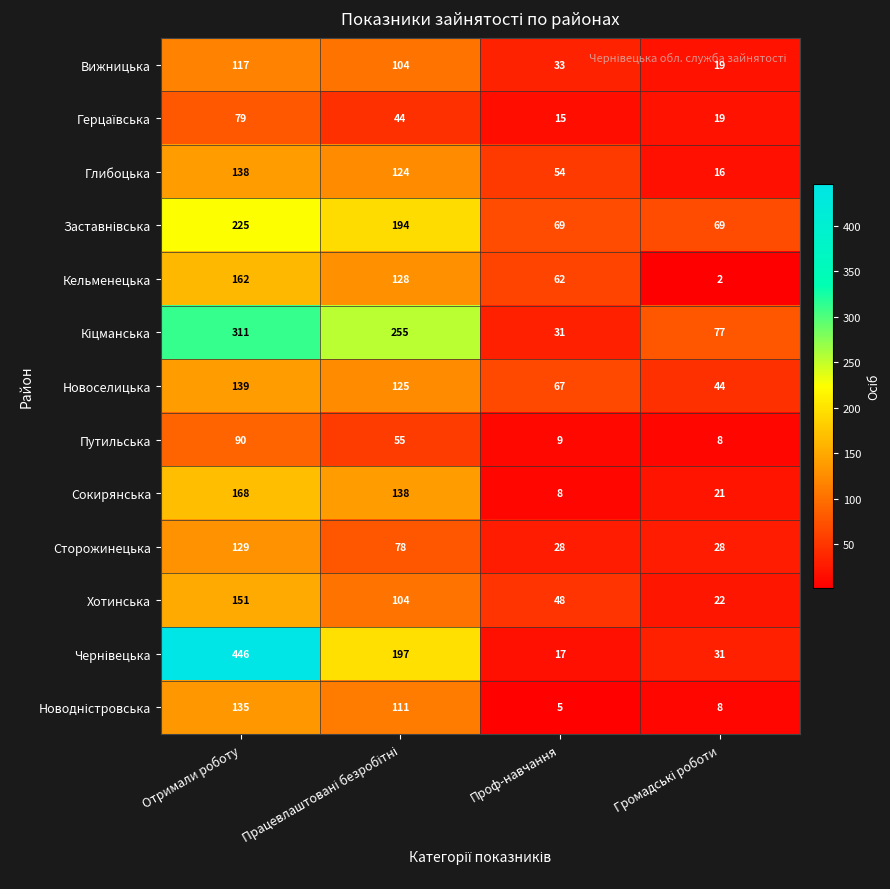

At how many categories does at least one series exceed 161?

2